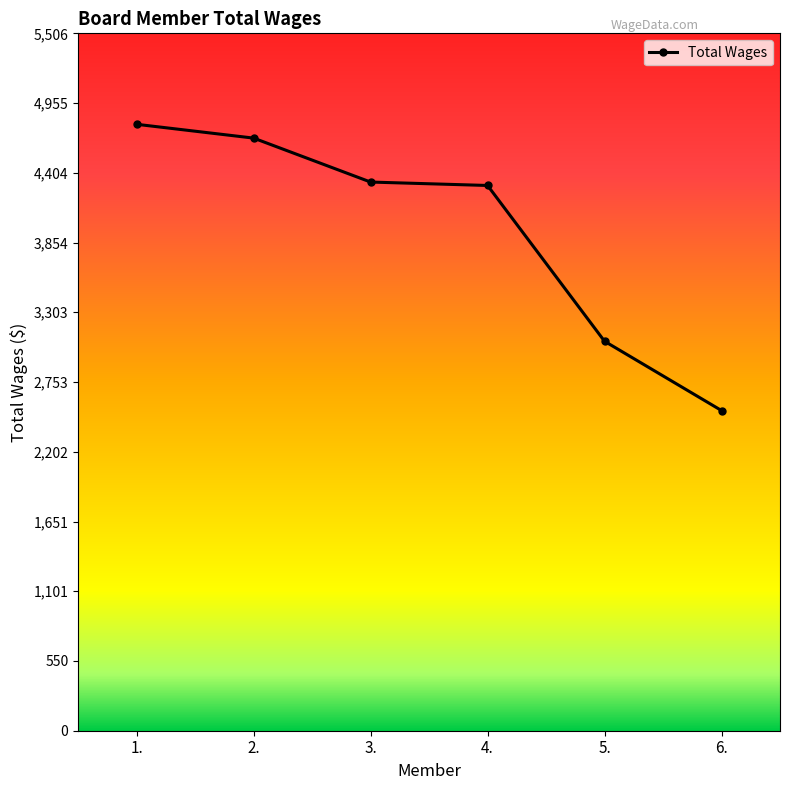

Which category has the lowest value across all series?

6.